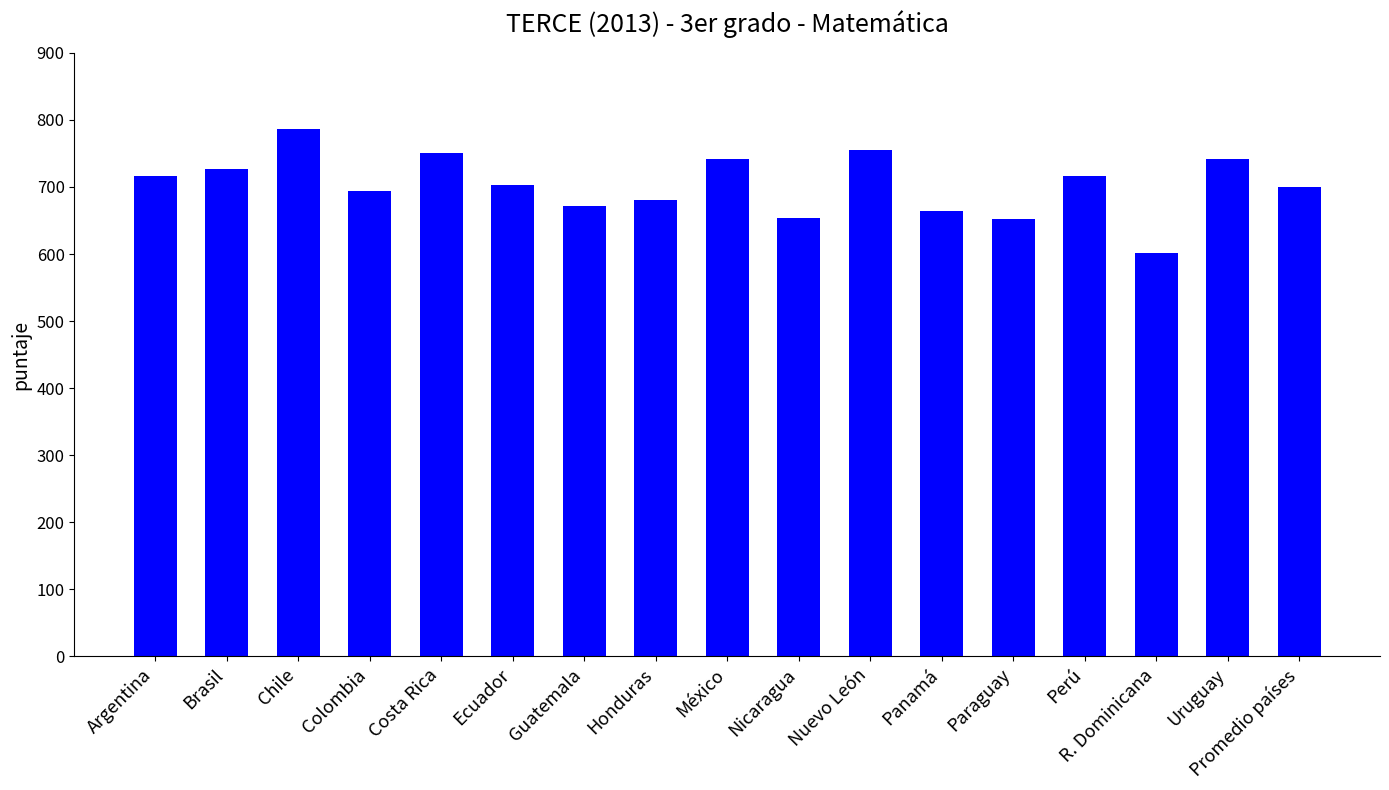

What is the change in value from Chile to Ecuador?

-84